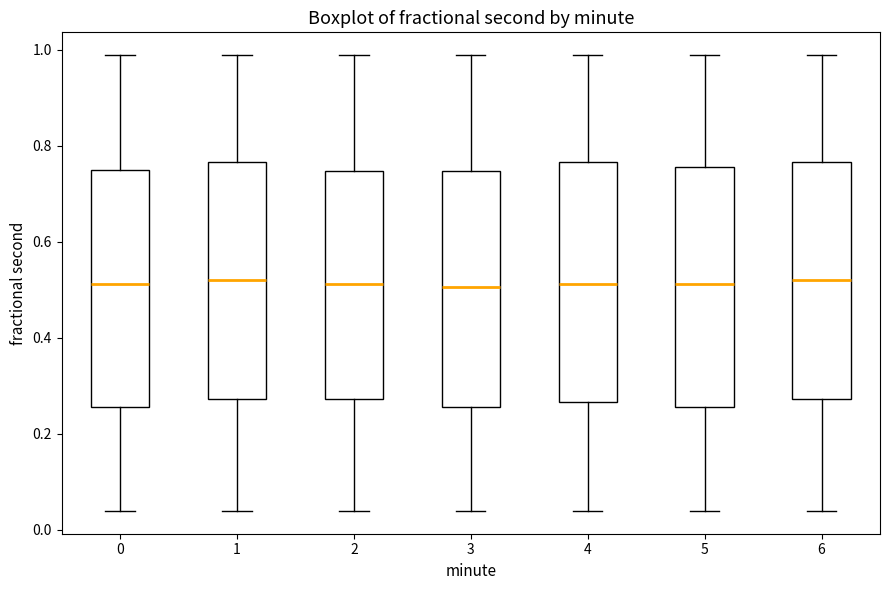

Where does the upper whisker of the box at x = 5 end on the y-axis? The values are not printed on the chart, so give them approximately, as read against the axis.

0.98